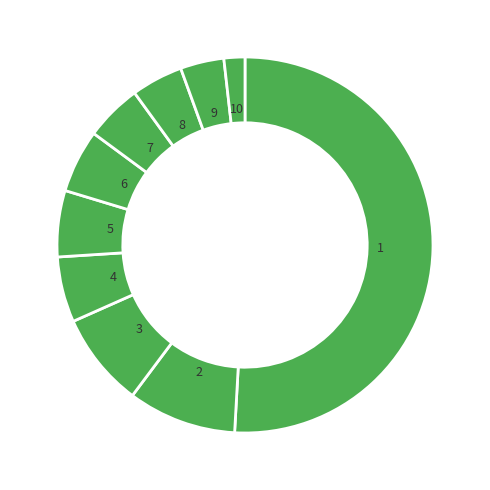

How many segments does this pie chart have?

10